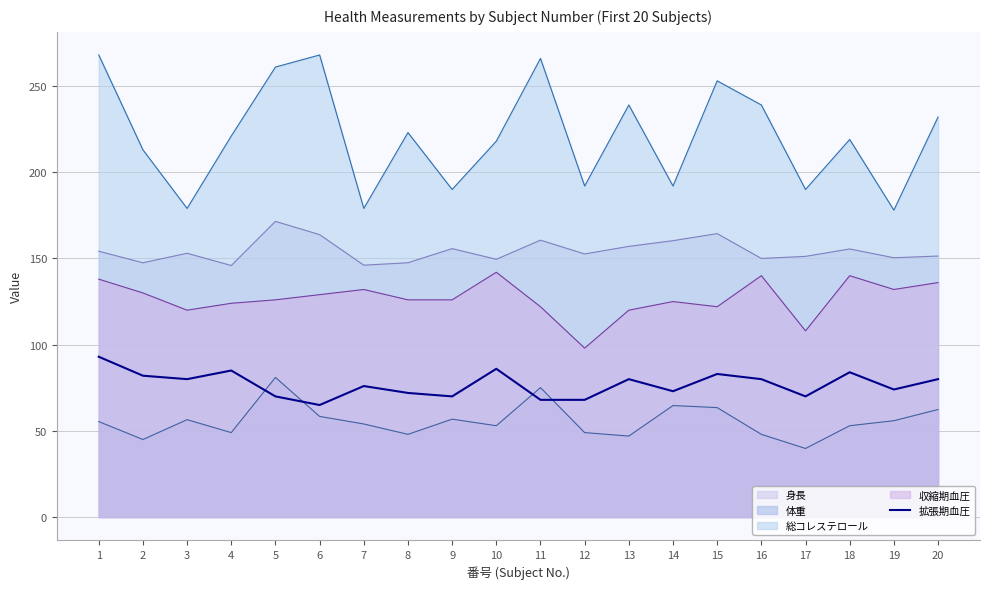

Rank the series by their maximum value, from lowest to highest.

体重, 拡張期血圧, 収縮期血圧, 身長, 総コレステロール